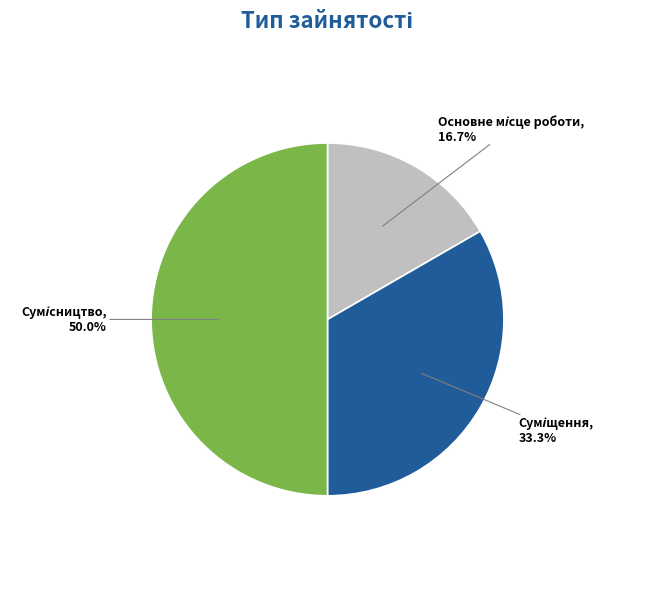

What percentage is NOT represented by Основне місце роботи?

83.3%